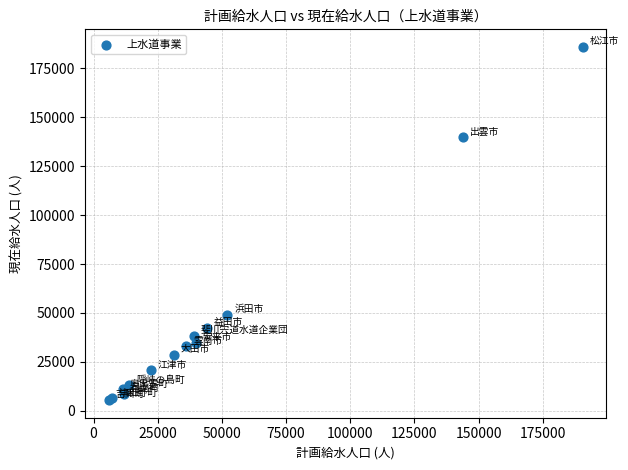

What Y value in the scatter plot is closest to 95710?

139818